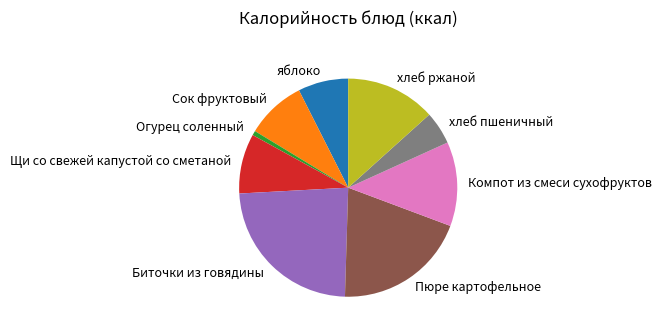

What is the smallest slice in the pie chart?

Огурец соленный